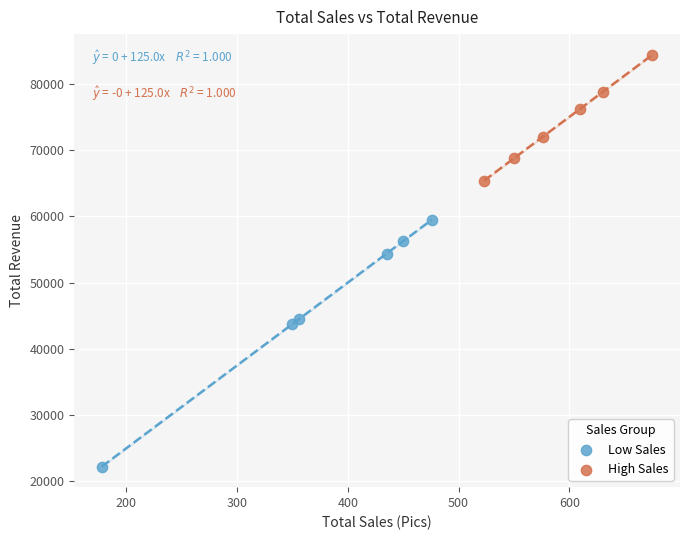

Which series has the widest spread of Y values?

Low Sales